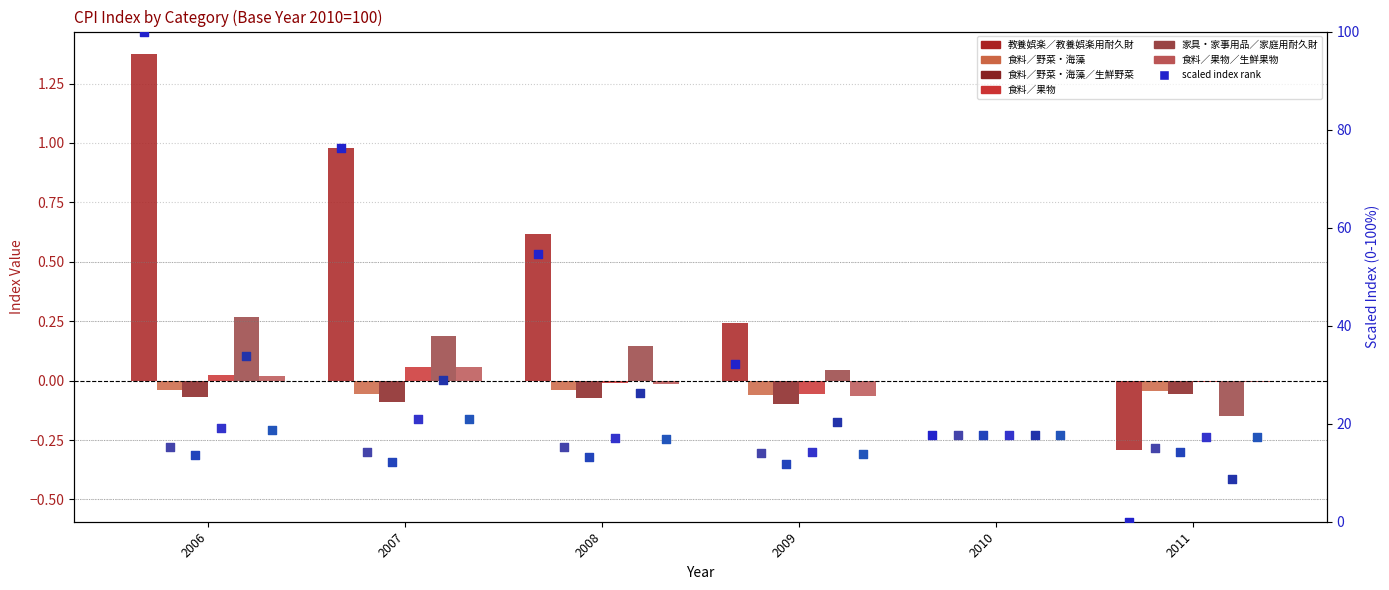

Which series contains the lowest Y value?

教養娯楽／教養娯楽用耐久財